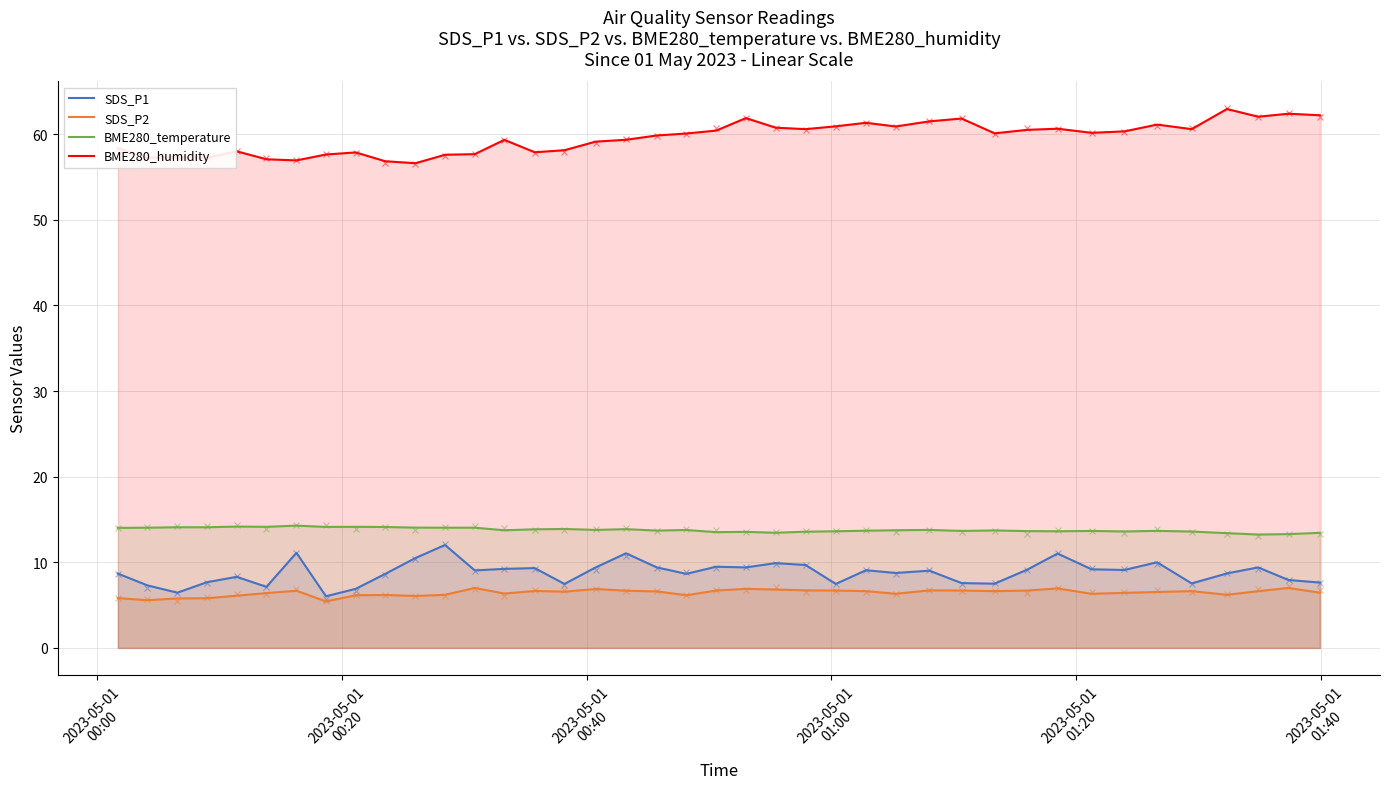

What is the difference between the maximum and second lowest values in the SDS_P2 series?

1.4